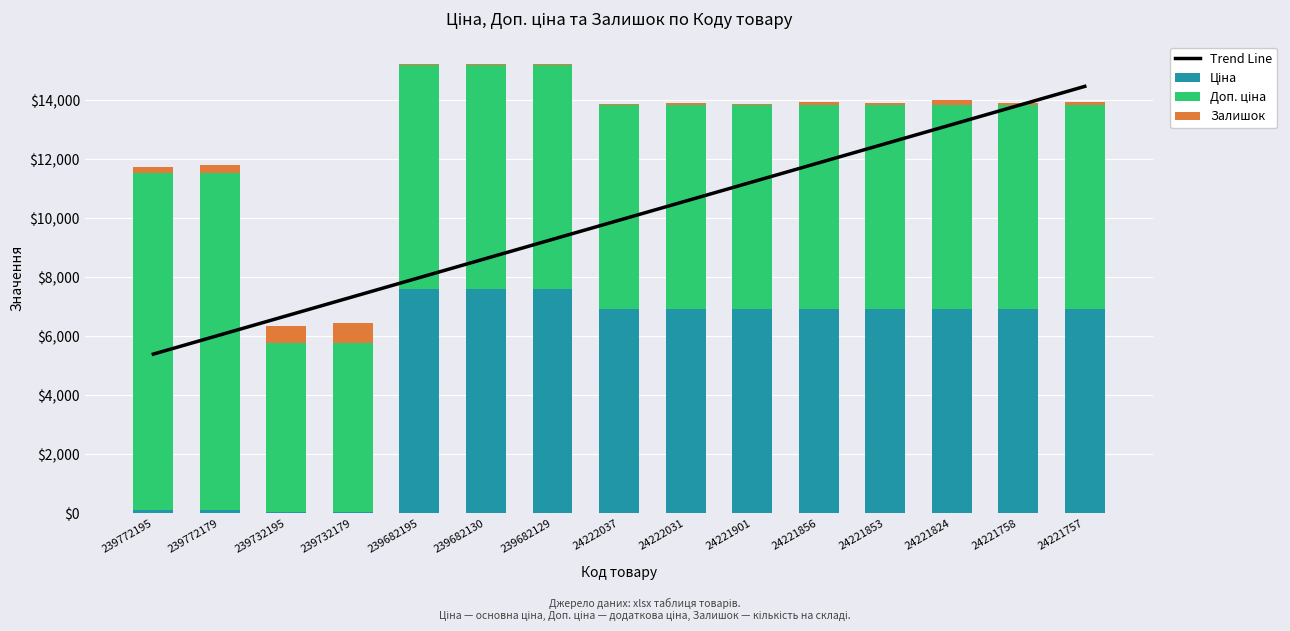

At 239682130, list the series in order from smallest to largest.

Залишок, Ціна, Доп. ціна, Trend Line